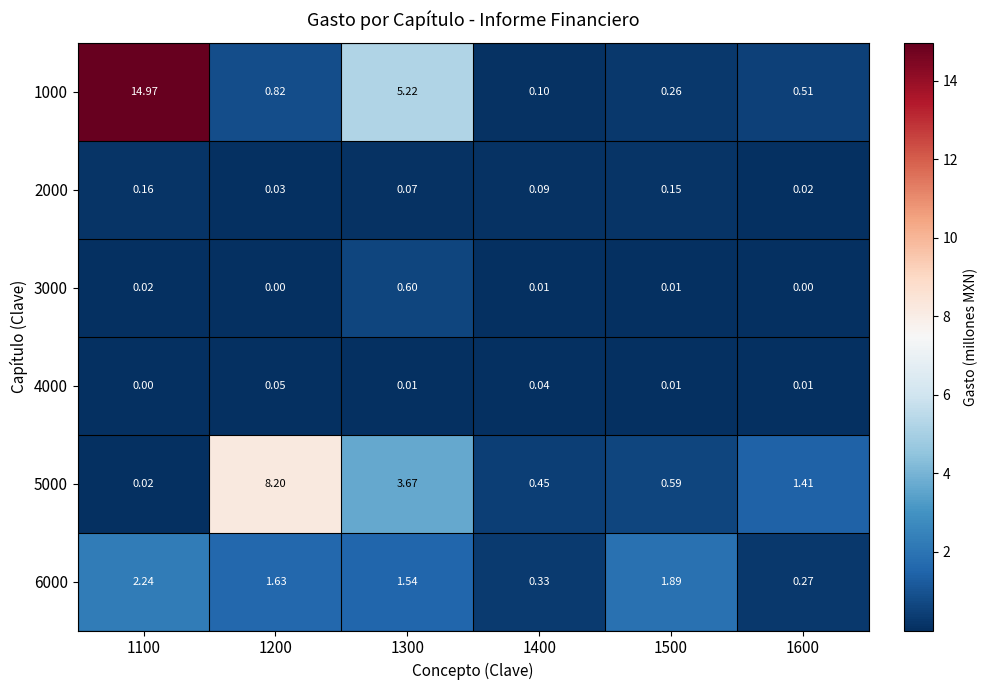

What is the total value across all series at 1300?

11.1